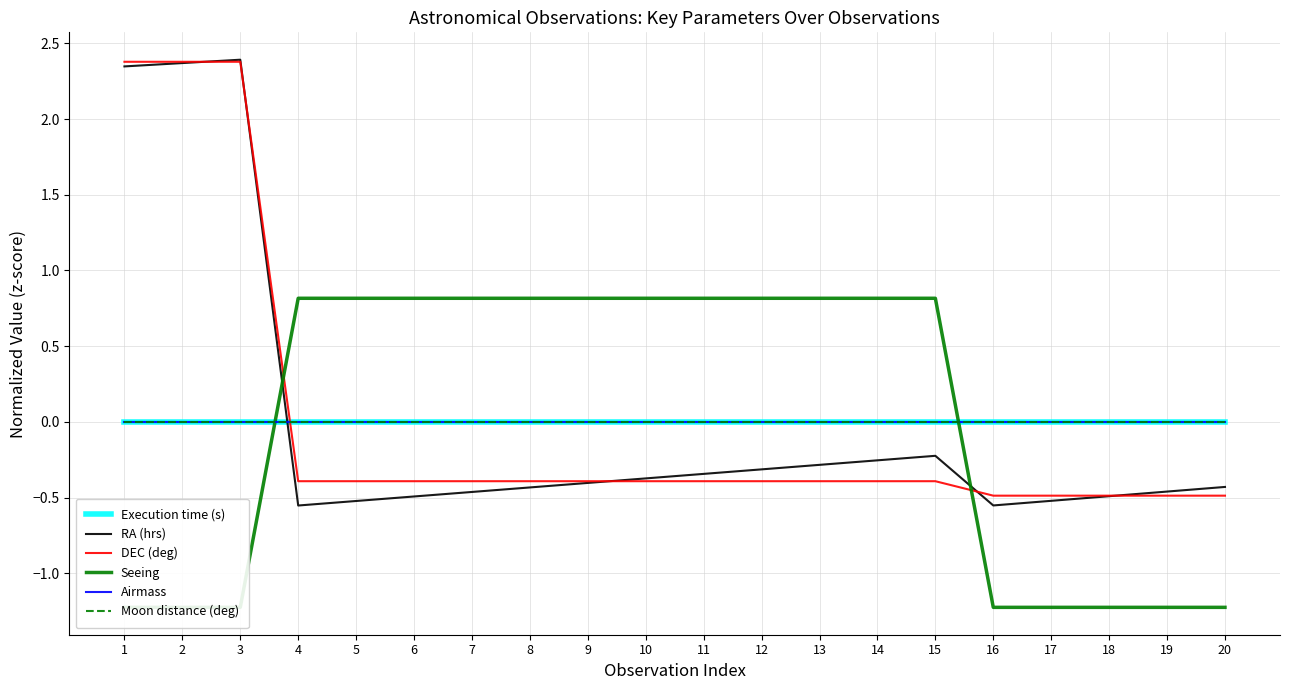

The value of Seeing at 19 is -0.8. True or false?

False